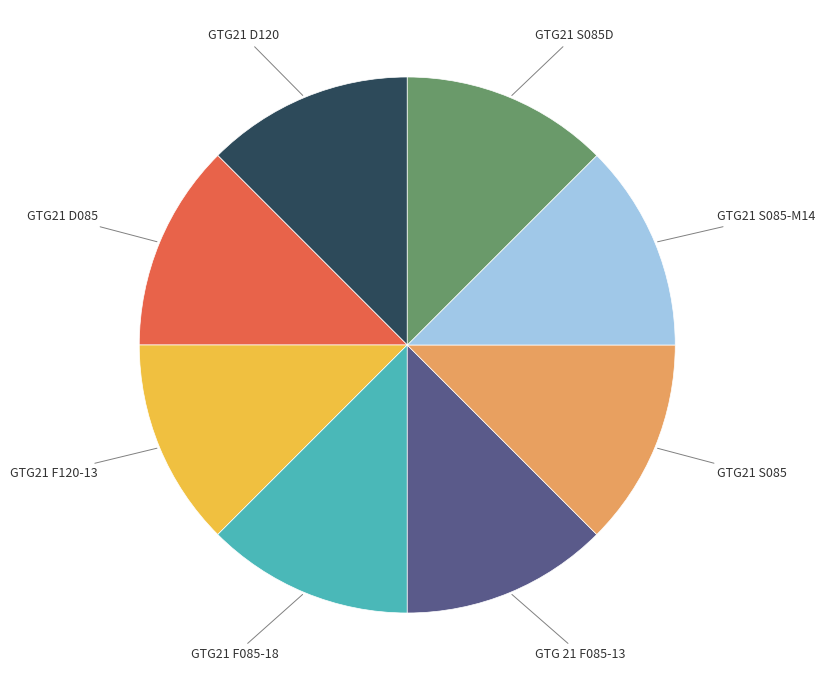

Does any single category account for the majority?

No